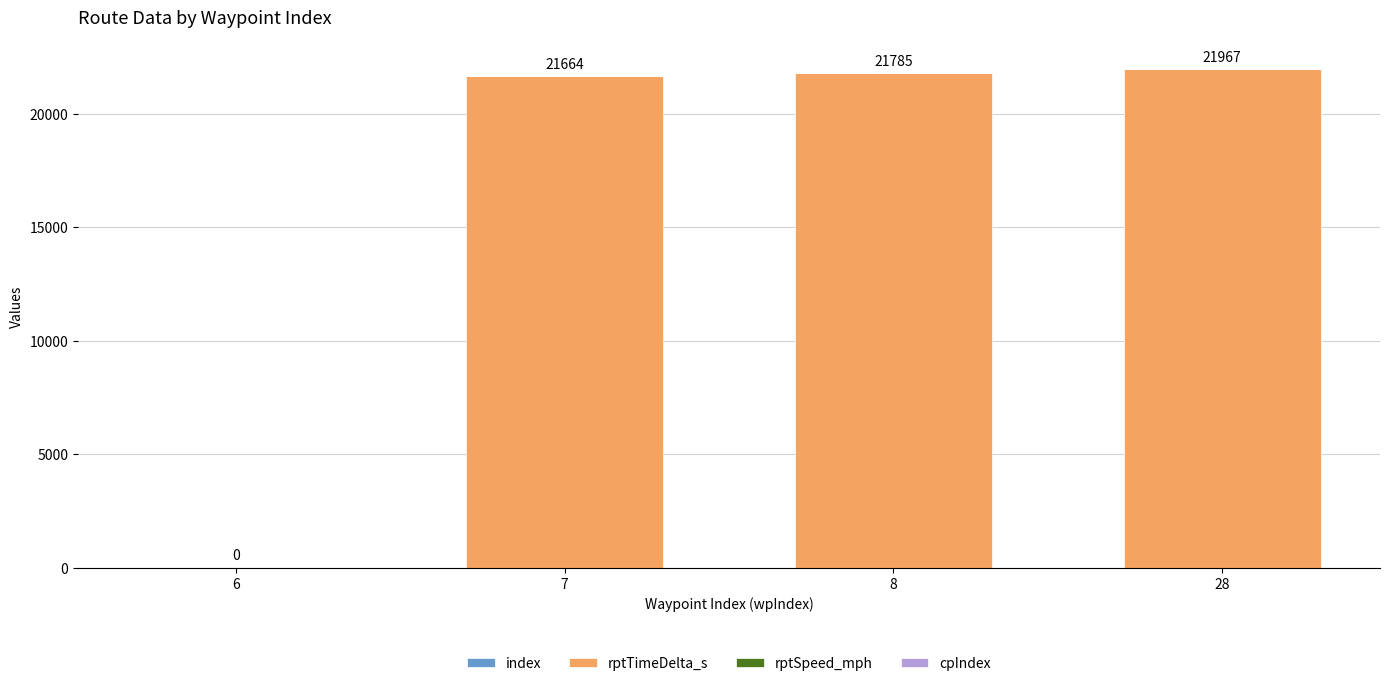

Is it true that rptTimeDelta_s equals 21780.0 at 8?

True